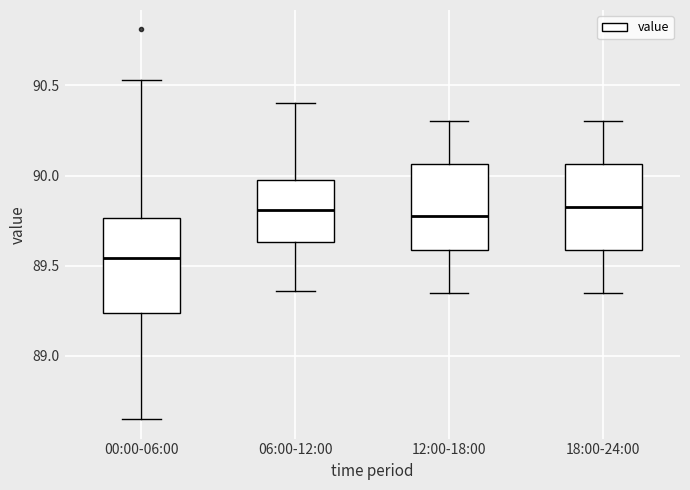

Reading left to right, transcribe this box plot: for each box, give where its median line is, the range the box spans, and where its two whiskers end, as read against the y-axis. The values are not printed on the chart, so give them approximately, as read against the axis.

00:00-06:00: median 89.55, box 89.25 to 89.75, whiskers 88.65 to 90.55
06:00-12:00: median 89.80, box 89.65 to 90.00, whiskers 89.35 to 90.40
12:00-18:00: median 89.80, box 89.60 to 90.05, whiskers 89.35 to 90.30
18:00-24:00: median 89.85, box 89.60 to 90.05, whiskers 89.35 to 90.30